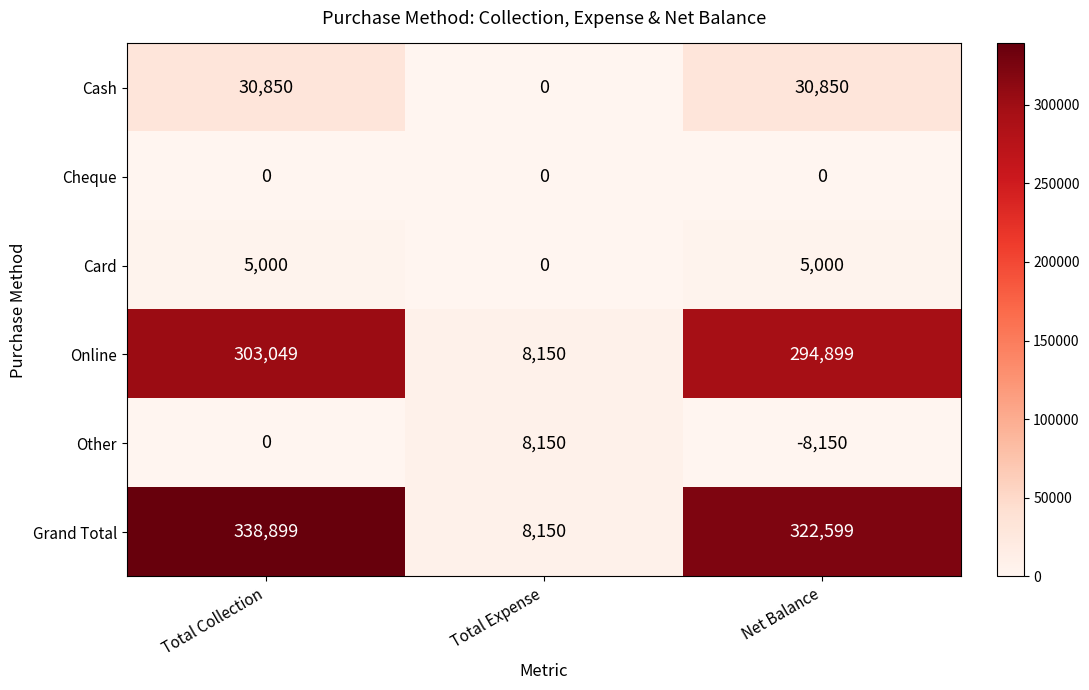

Between Total Collection and Net Balance, which series saw the biggest shift?

Grand Total